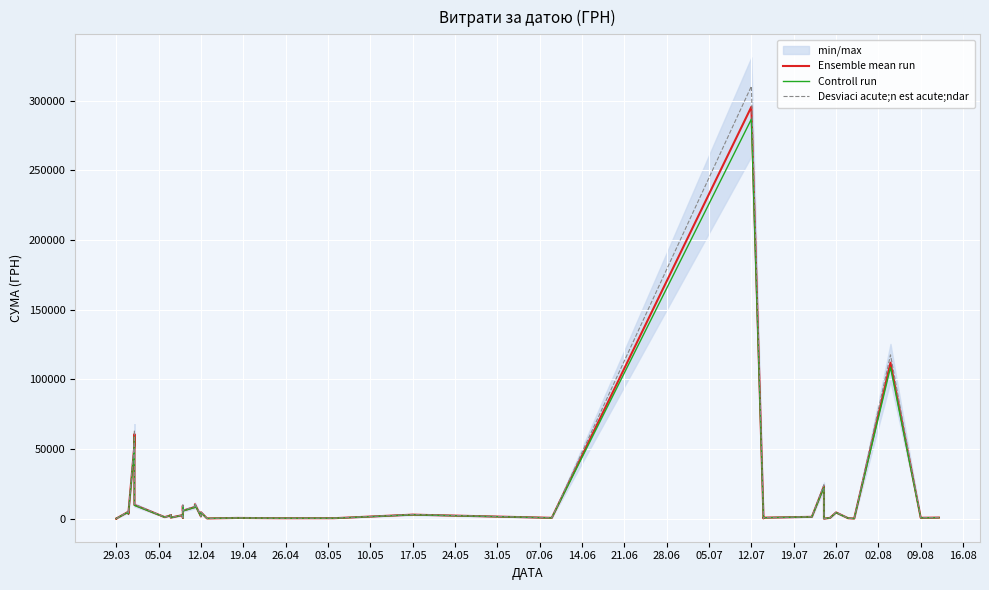

Is it true that Desviaci acute;n est acute;ndar equals 62.8 at 36?

False